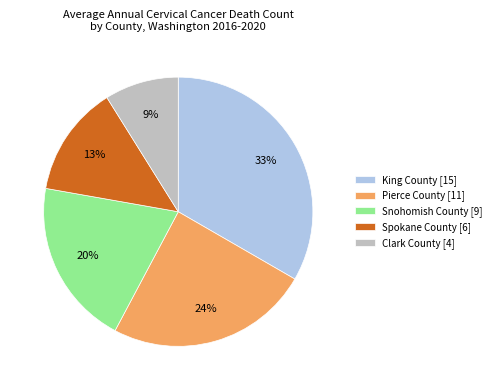

The Pierce County slice represents 24% of the pie. True or false?

True